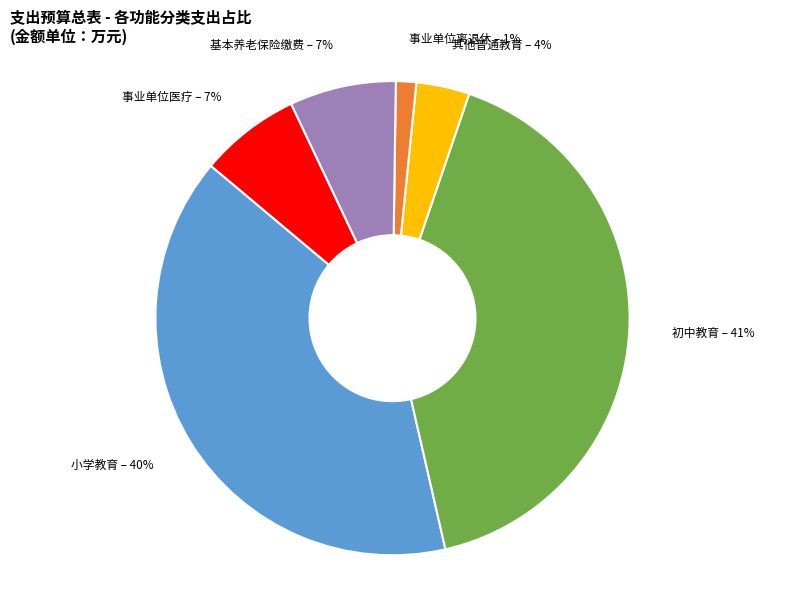

To the nearest percent, what portion does 基本养老保险缴费 represent?

7%